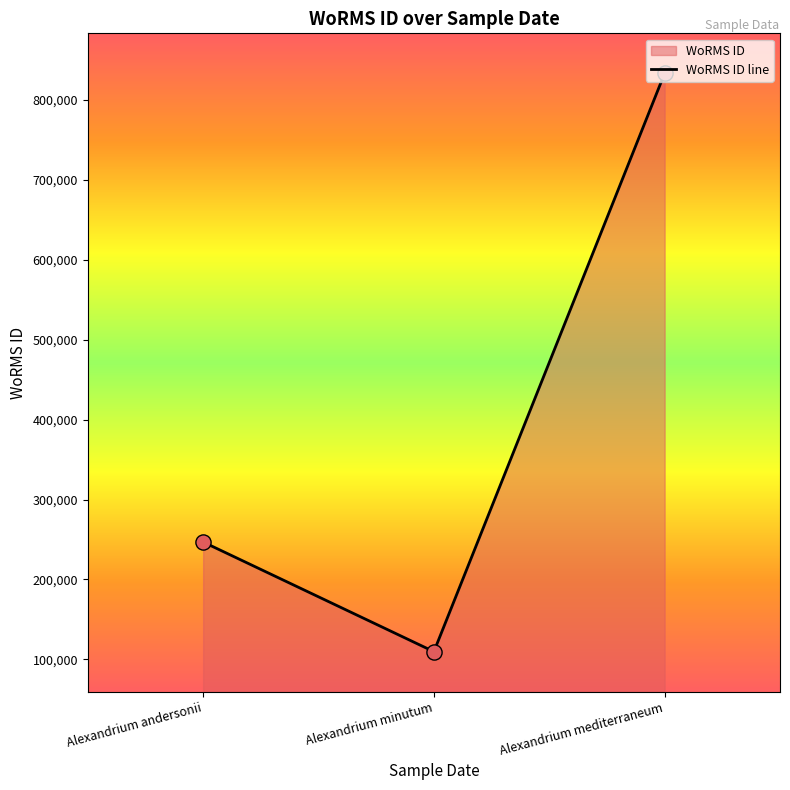

What is the change in value from Alexandrium andersonii to Alexandrium mediterraneum?

+586217